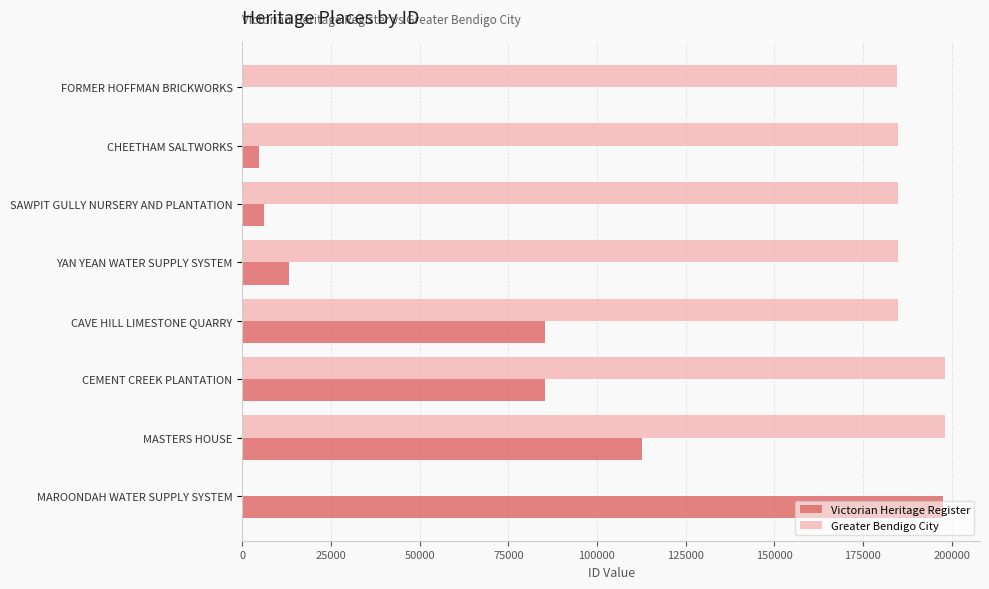

How many data points does each series have?

8